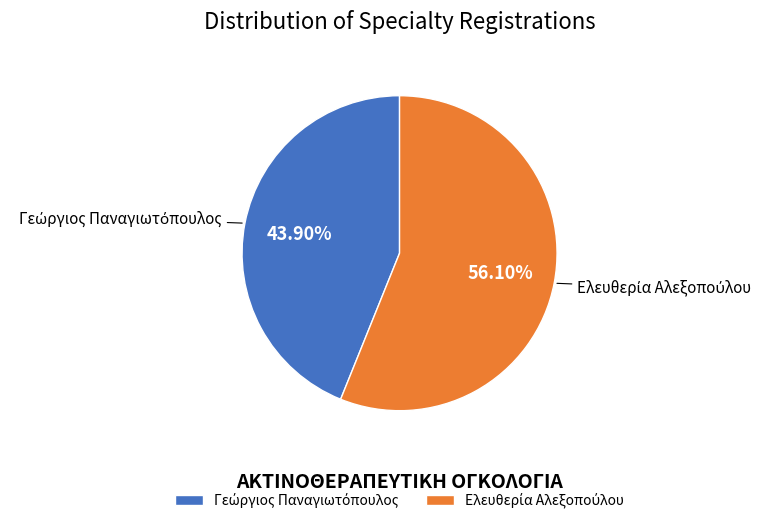

Does any single category account for the majority?

Yes